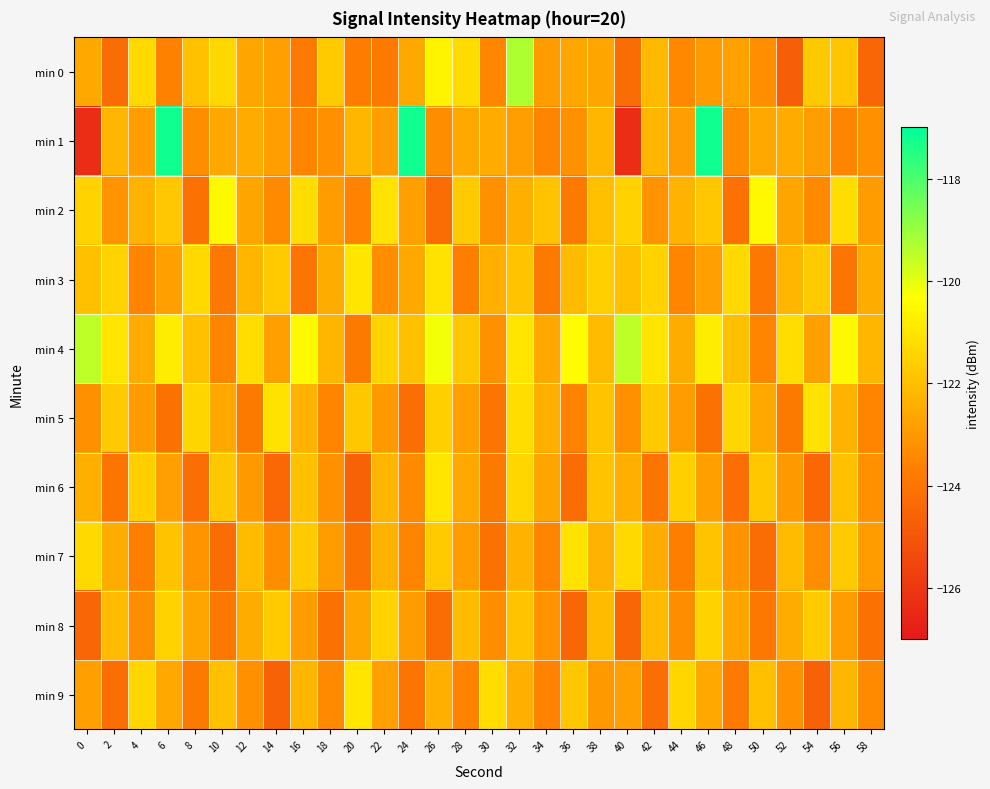

Which series has the largest range (max minus min)?

min 1